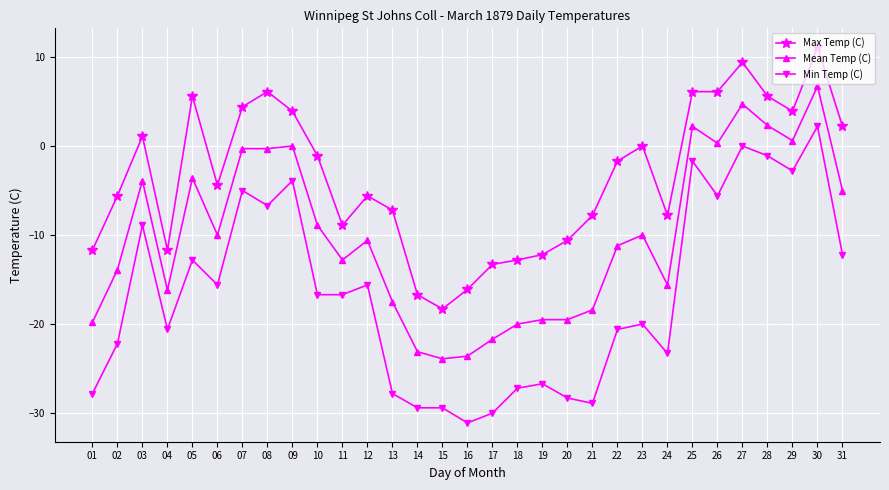

List the series in order of their overall mean, highest first.

Max Temp (C), Mean Temp (C), Min Temp (C)